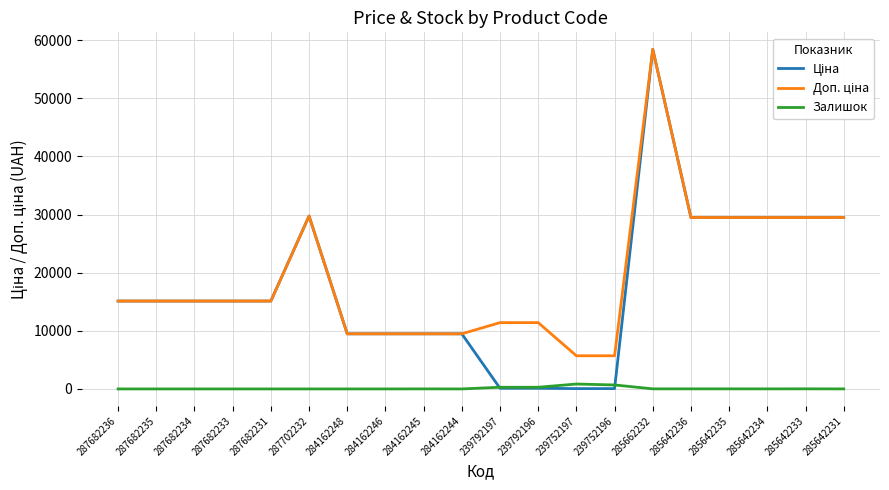

The Залишок series shows 0.0 at 287682234. True or false?

True